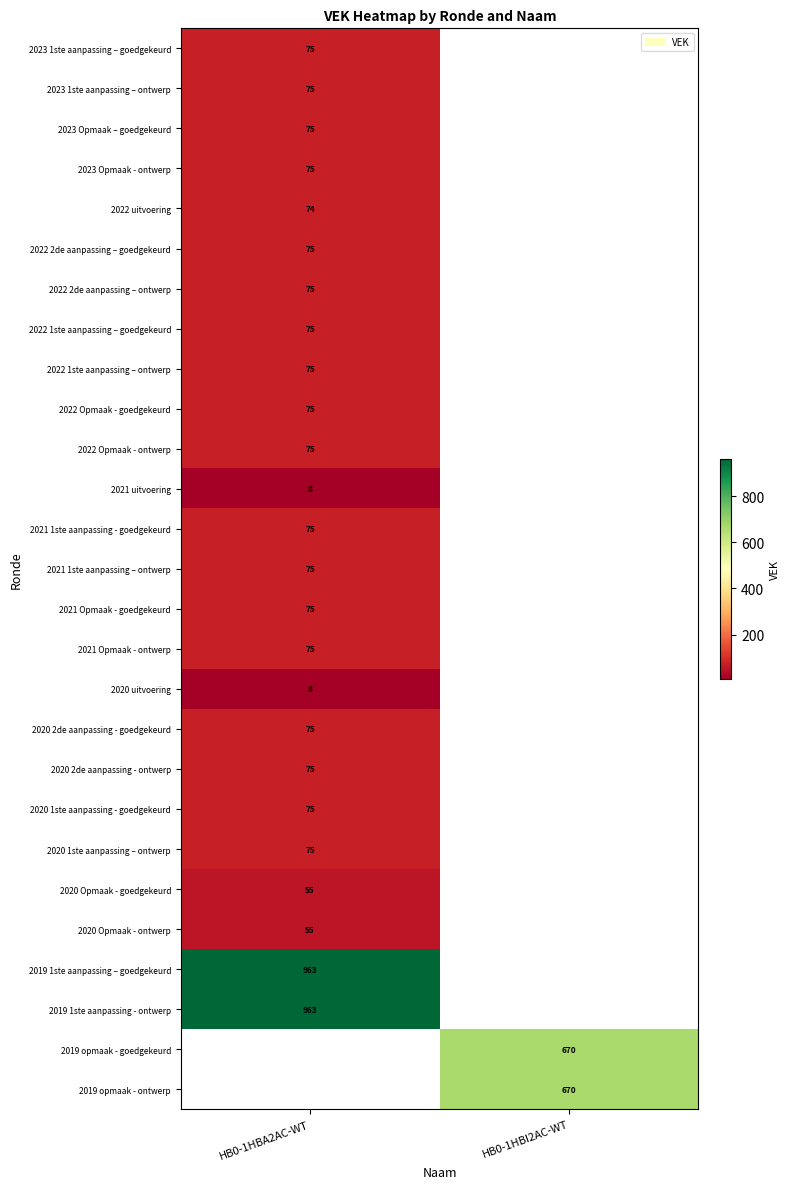

Is it true that 2023 Opmaak – goedgekeurd equals 40 at HB0-1HBA2AC-WT?

False